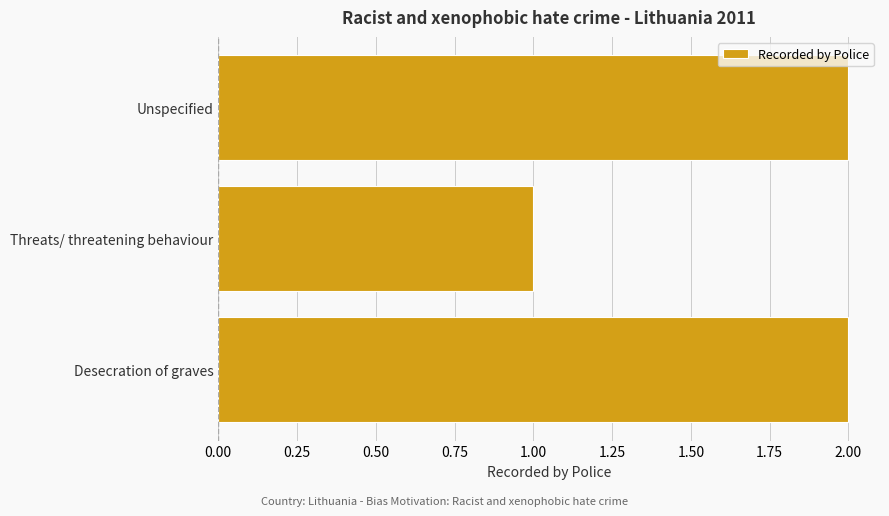

True or false: the data shows 2 at Unspecified.

True